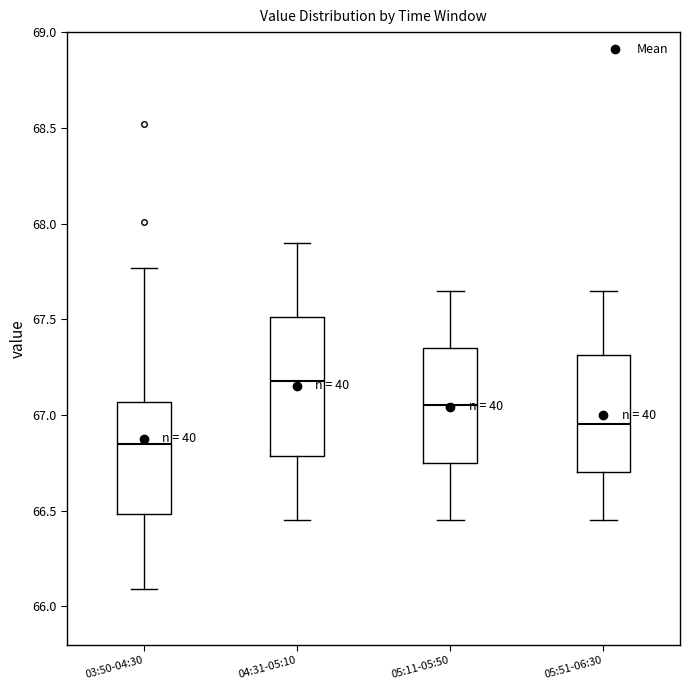

Which box's median line is the highest?

04:31-05:10